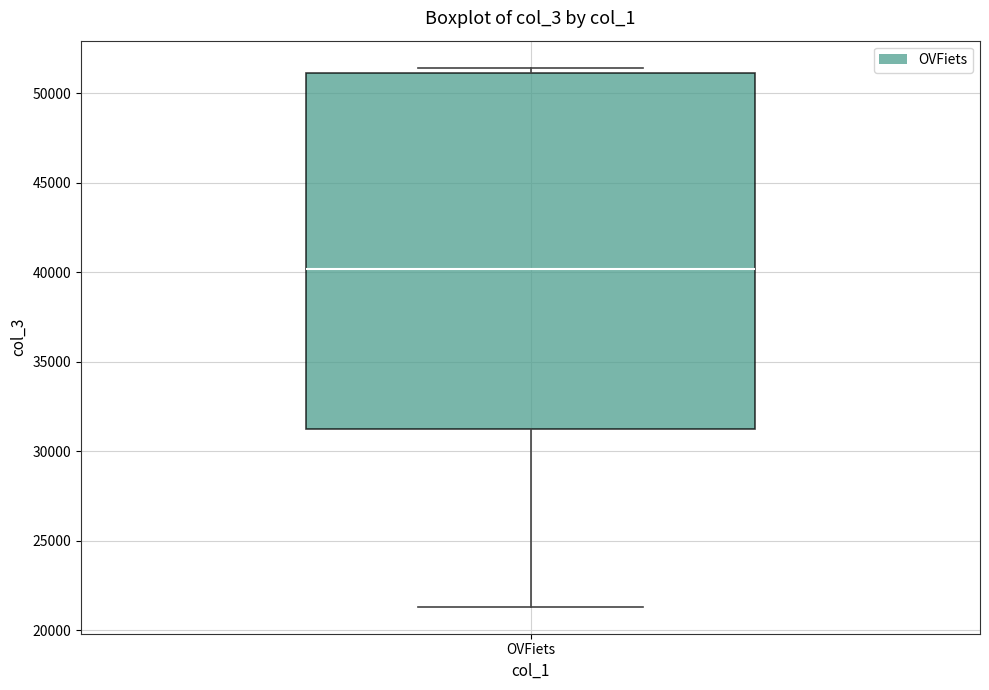

Transcribe this box plot: give where the median line is, the range the box spans, and where the two whiskers end, as read against the y-axis. The values are not printed on the chart, so give them approximately, as read against the axis.

median 40000, box 31500 to 51000, whiskers 21500 to 51500